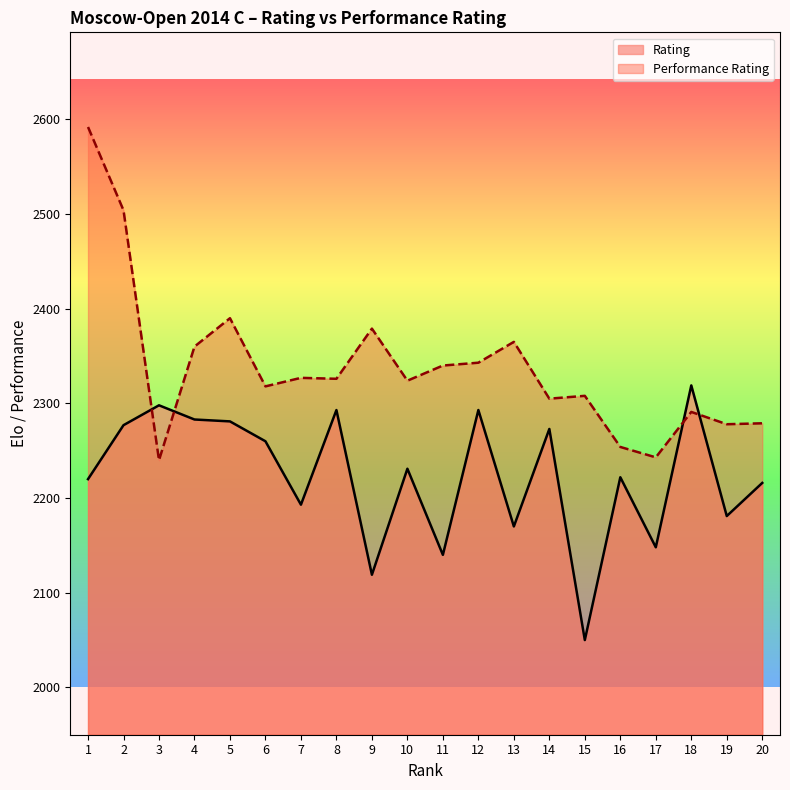

What is the value of the Rating point at the 5th from the left?

2281